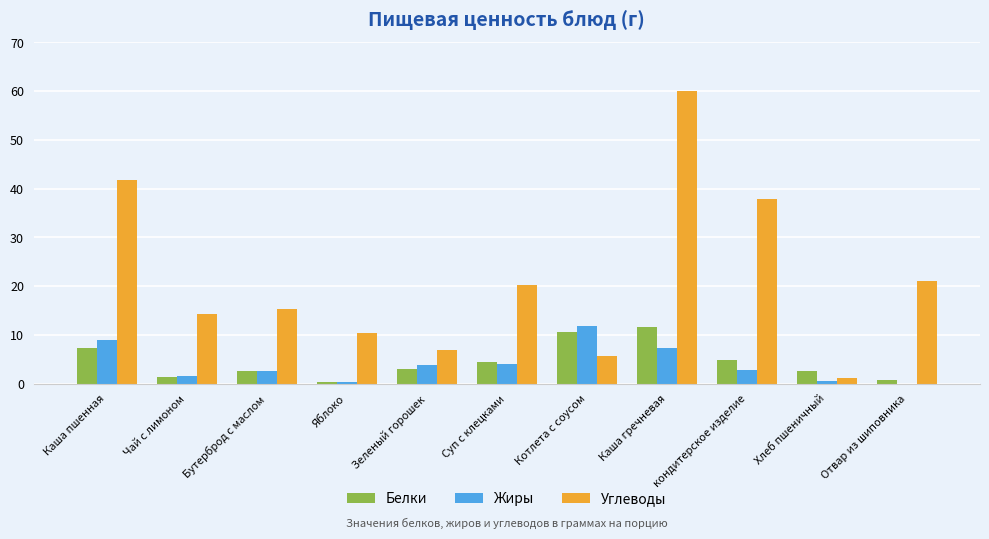

How many distinct data groups are displayed?

3